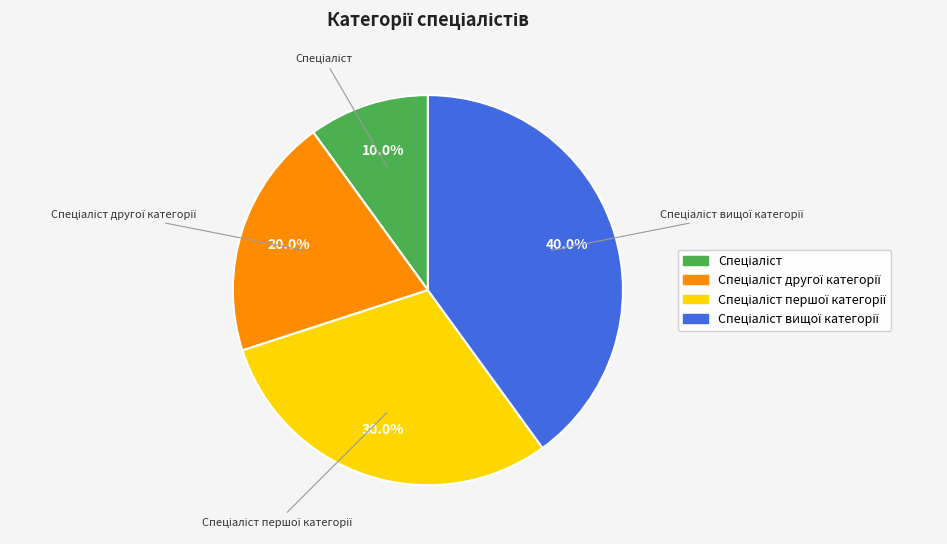

Is there any slice that represents more than half of the pie?

No